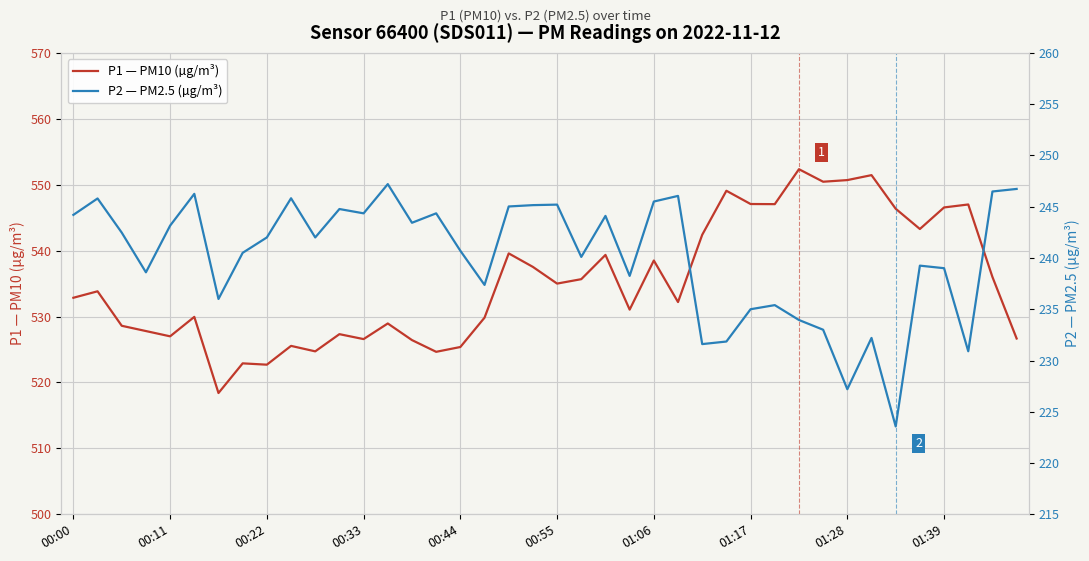

Rank the series by their average value, from lowest to highest.

P2 — PM2.5 (µg/m³), P1 — PM10 (µg/m³)